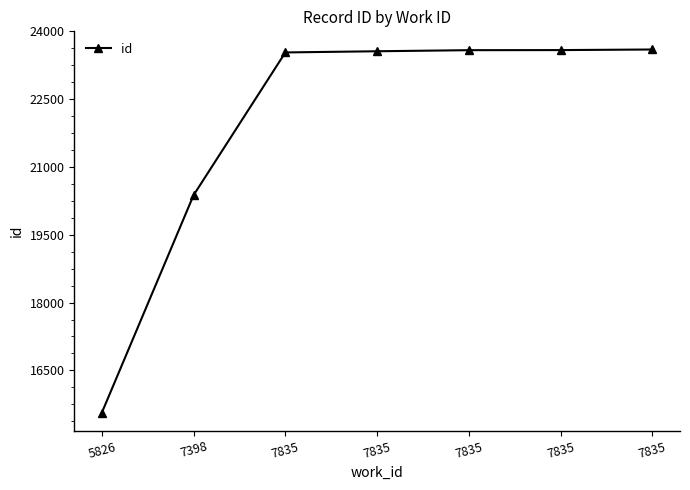

How many data points does each series have?

7